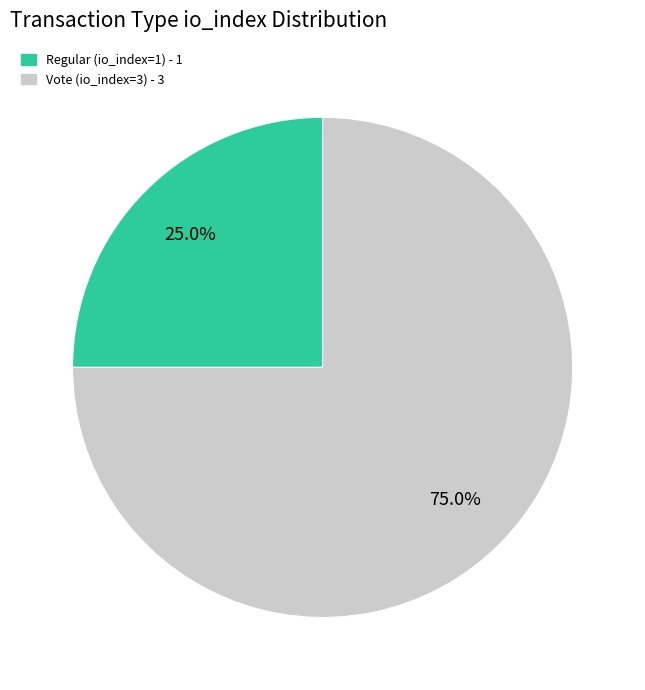

How many slices are in this pie chart?

2